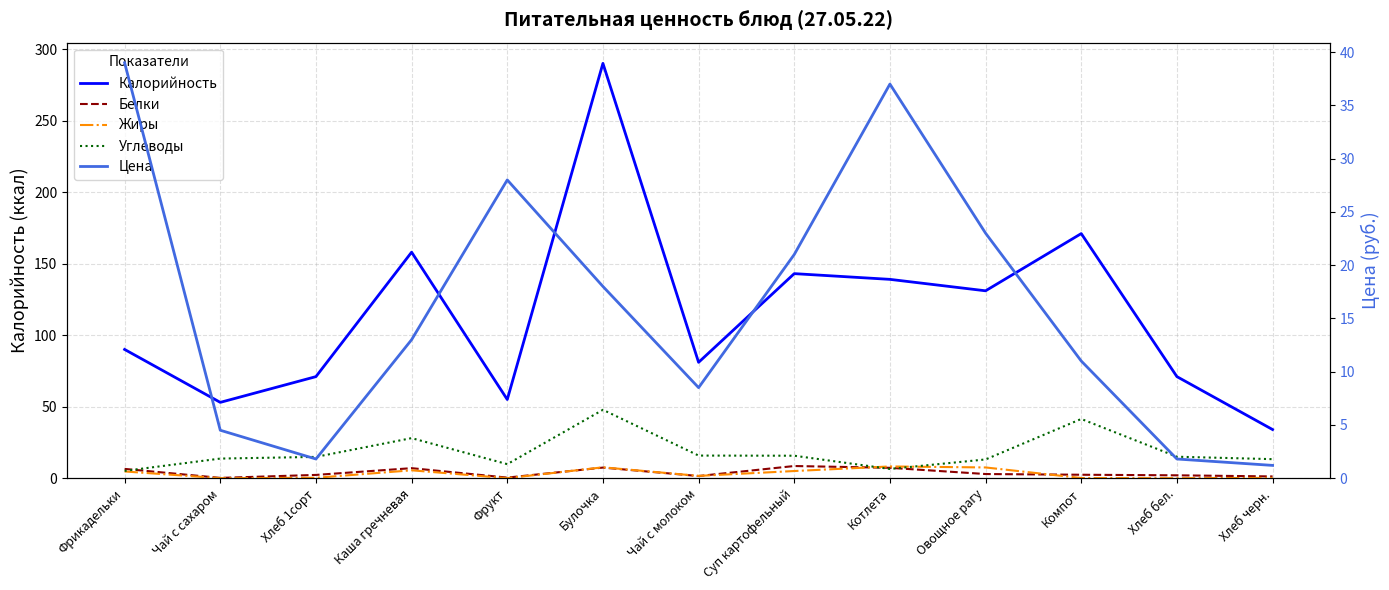

What is the average value of the Углеводы series?

18.5